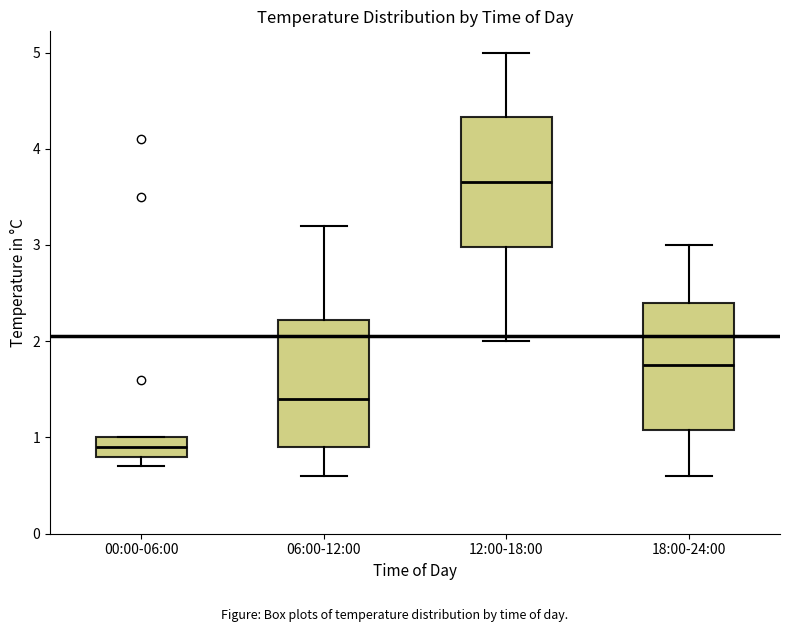

Which box's median line is the highest?

12:00-18:00